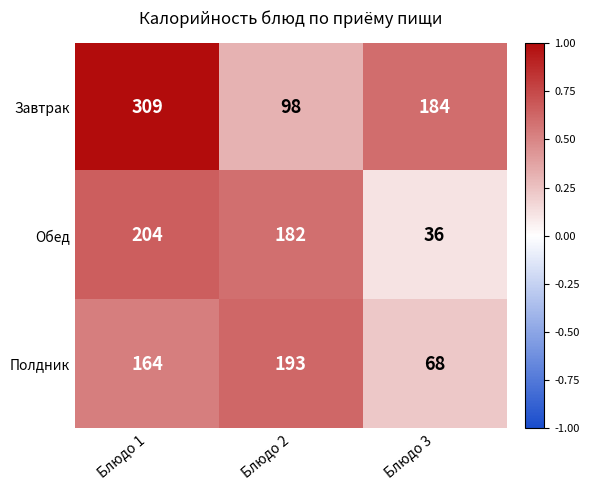

What is the average value of the Полдник series?

142